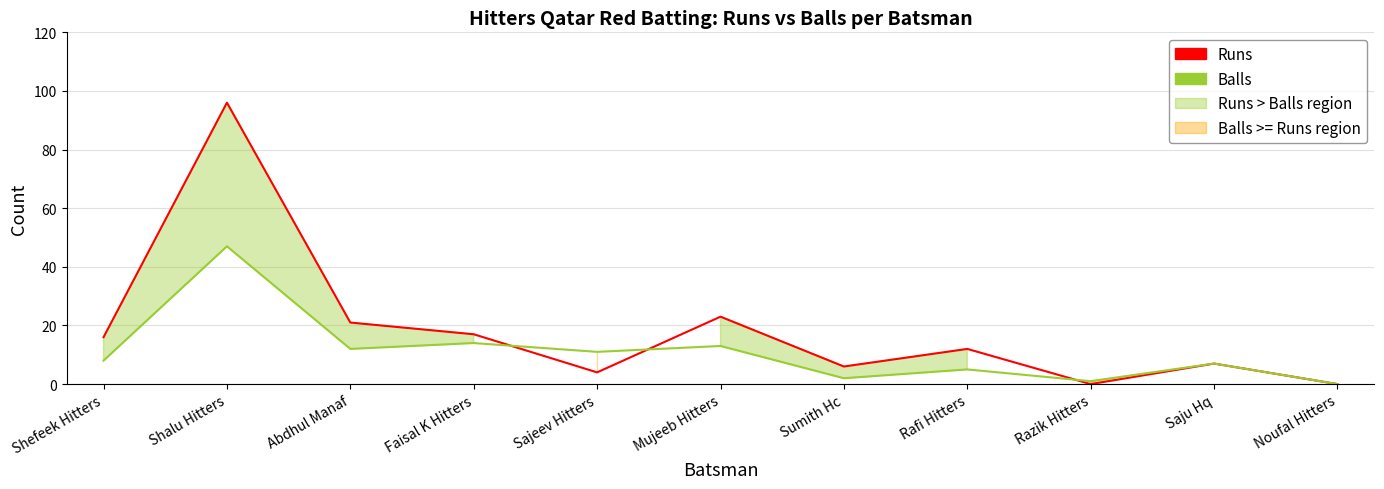

What are all the series names shown in the legend?

Runs, Balls